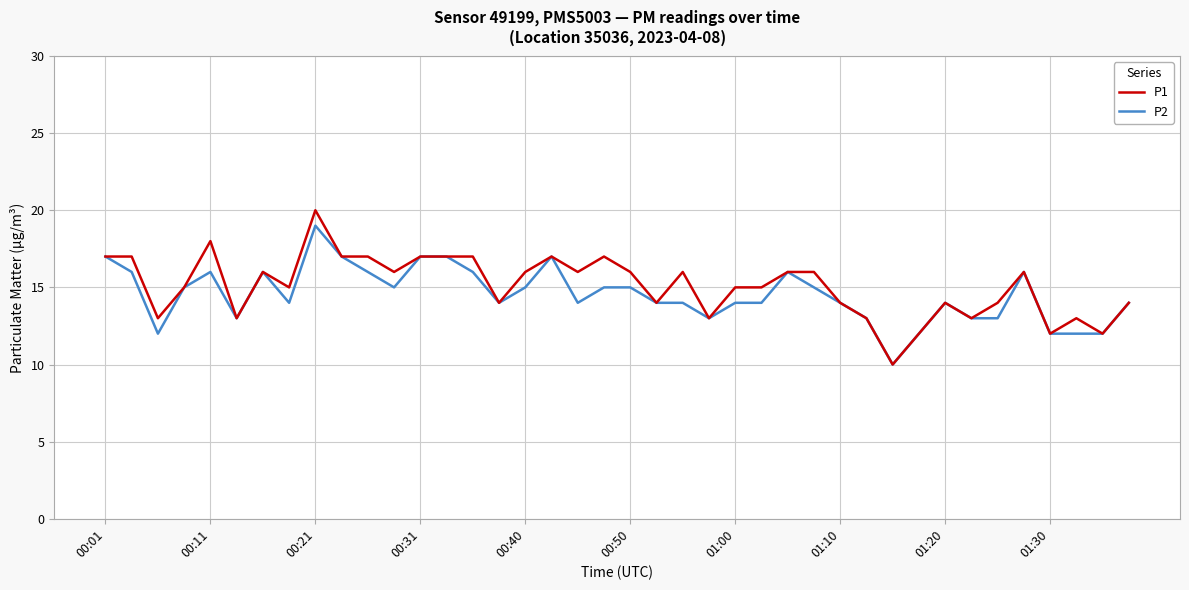

What are all the series names shown in the legend?

P1, P2